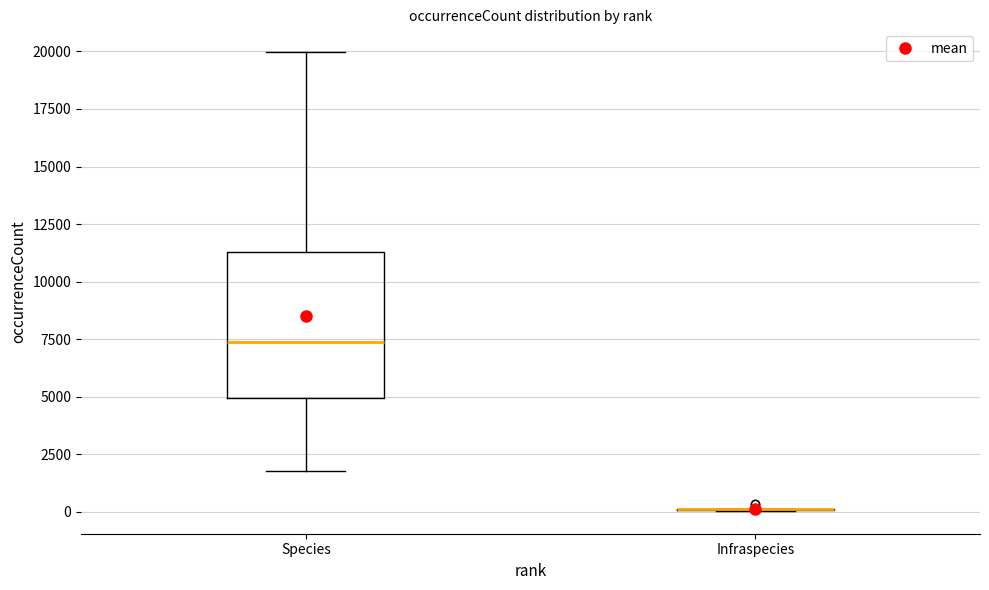

Where is the lower edge of the box for Species on the y-axis? The values are not printed on the chart, so give them approximately, as read against the axis.

5000